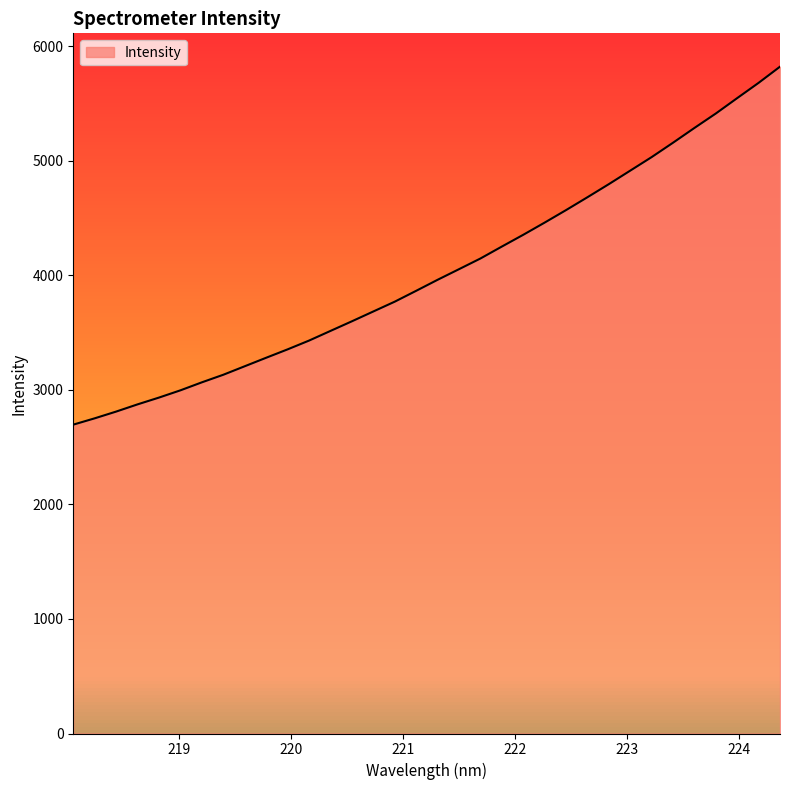

Reading left to right, list all the values displayed in this chart.

2697.0	2752.1	2811.0	2874.1	2933.4	2996.7	3066.5	3132.7	3206.9	3281.2	3354.4	3431.0	3515.3	3599.4	3685.2	3770.8	3865.6	3961.6	4054.4	4147.6	4251.8	4354.6	4461.1	4570.2	4682.6	4797.0	4914.9	5033.1	5158.8	5287.6	5413.7	5548.3	5681.4	5822.6